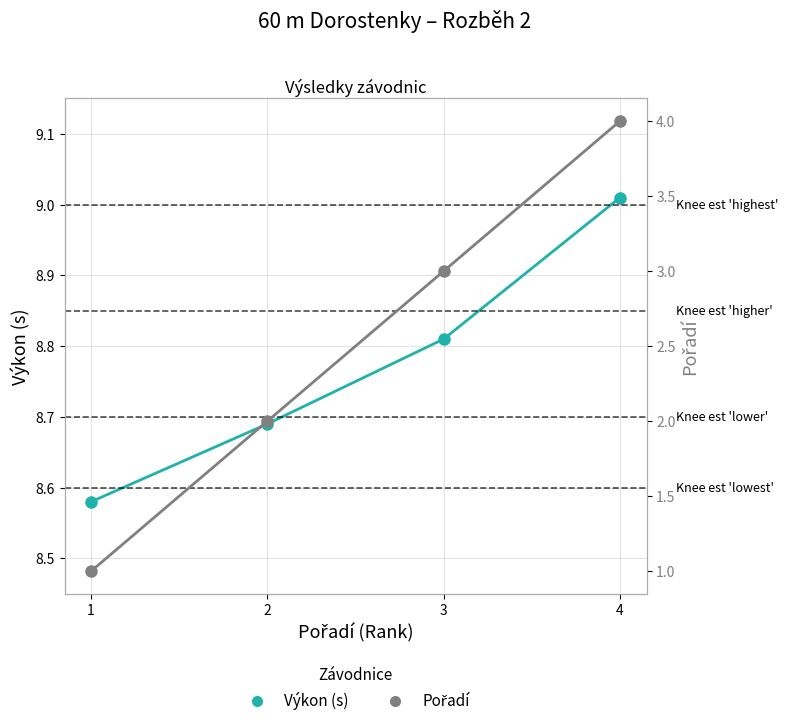

What is the greatest value displayed?

9.0